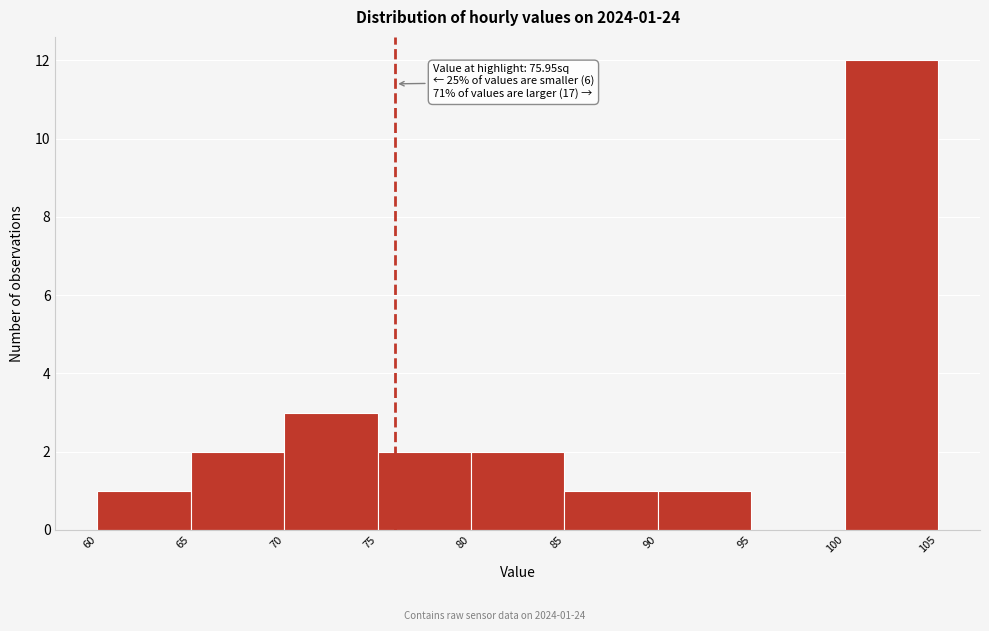

Which range on the x-axis has the tallest bar?

100 to 105